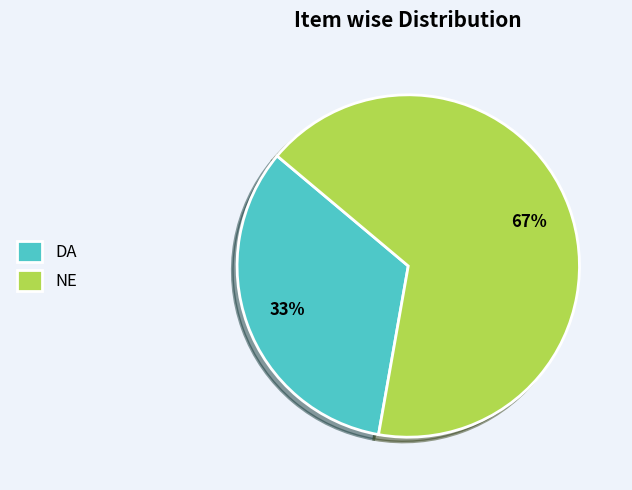

Approximately how many times larger is the value at DA compared to NE?

0.5